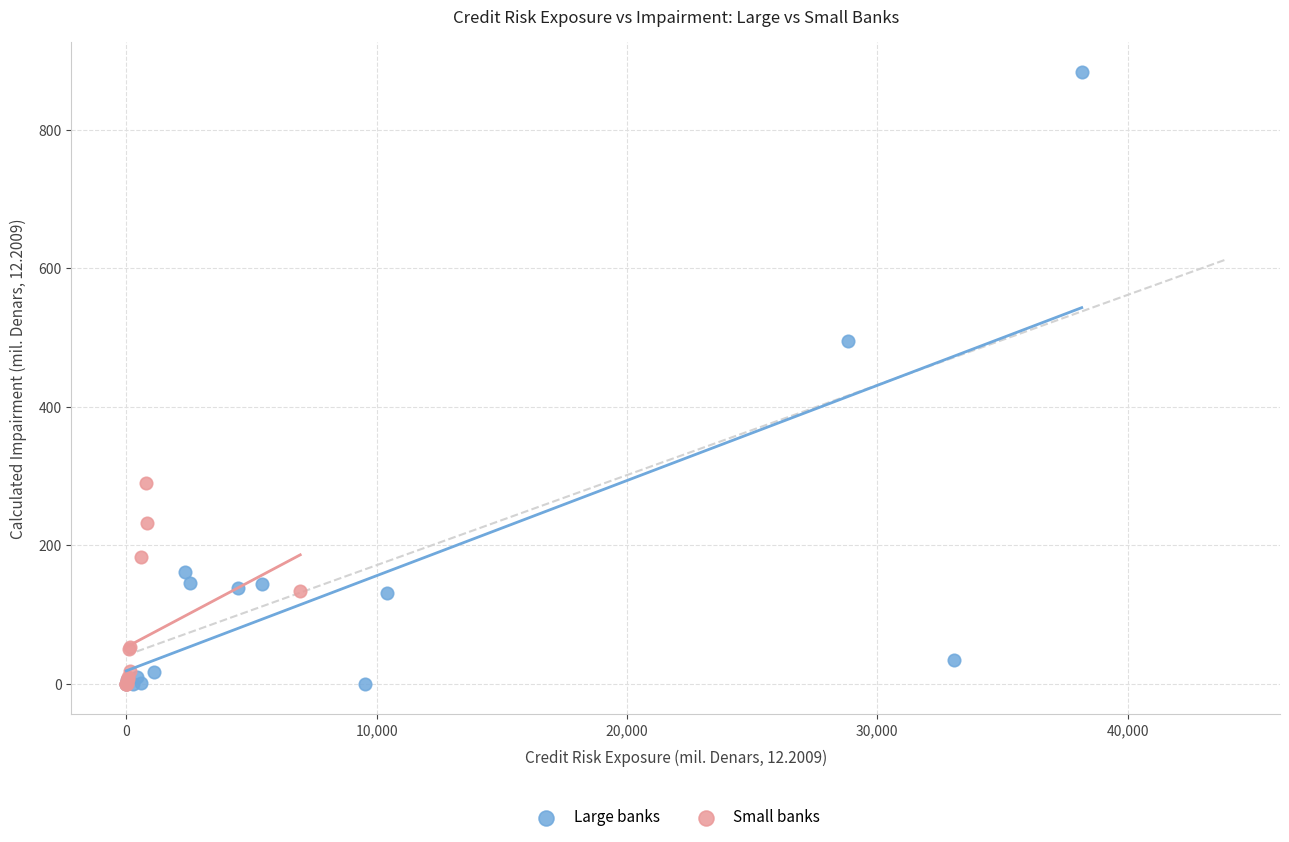

Which series has the largest Y range (max minus min)?

Large banks